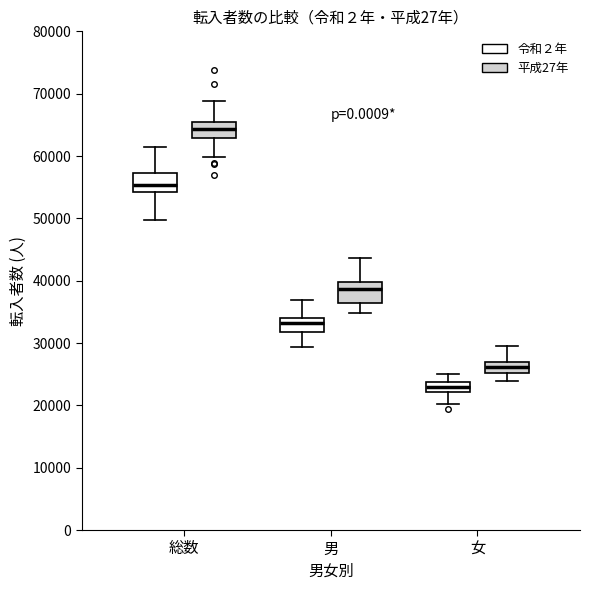

Where is the lower edge of the box for 女 (平成27年) on the y-axis? The values are not printed on the chart, so give them approximately, as read against the axis.

25000